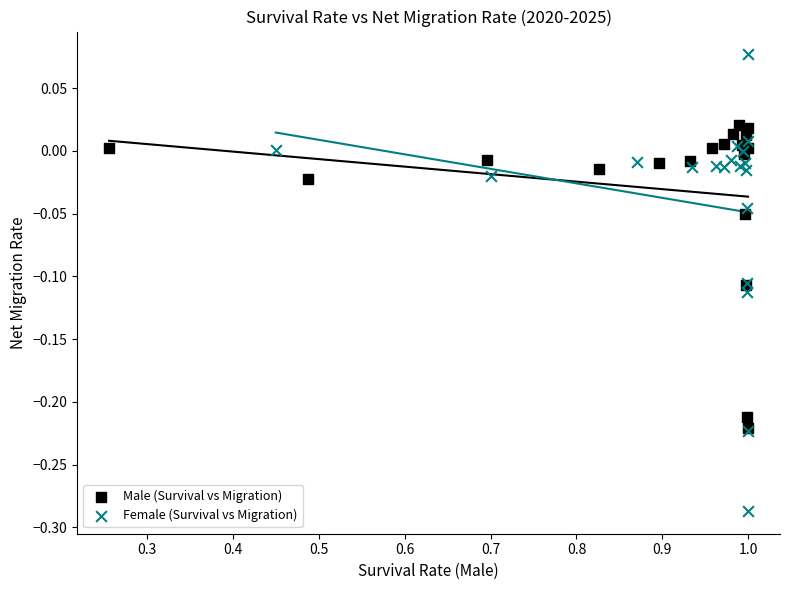

Which series contains the highest Y value?

Female (Survival vs Migration)